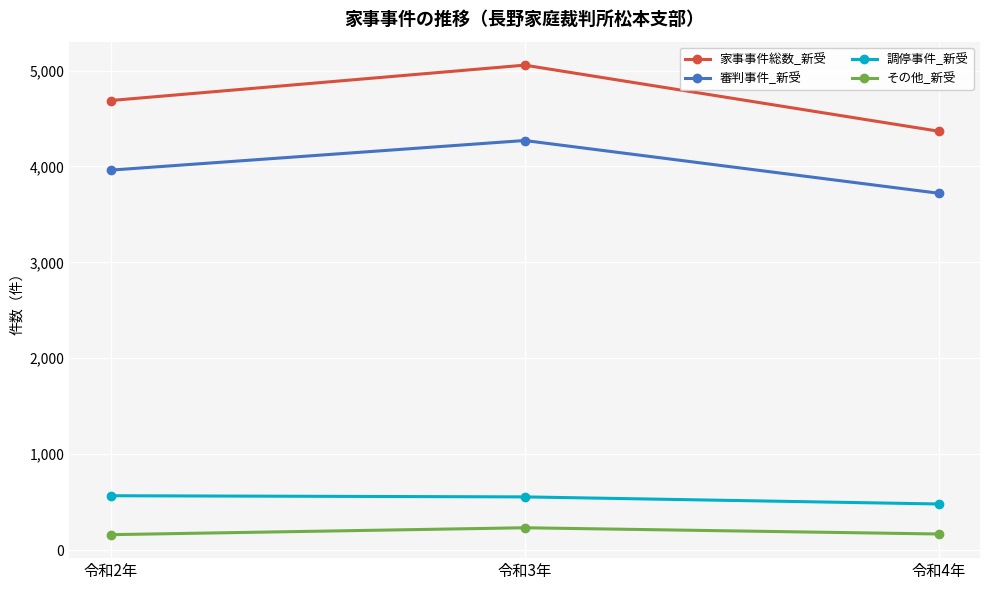

Between 令和3年 and 令和4年, which series saw the biggest shift?

家事事件総数_新受